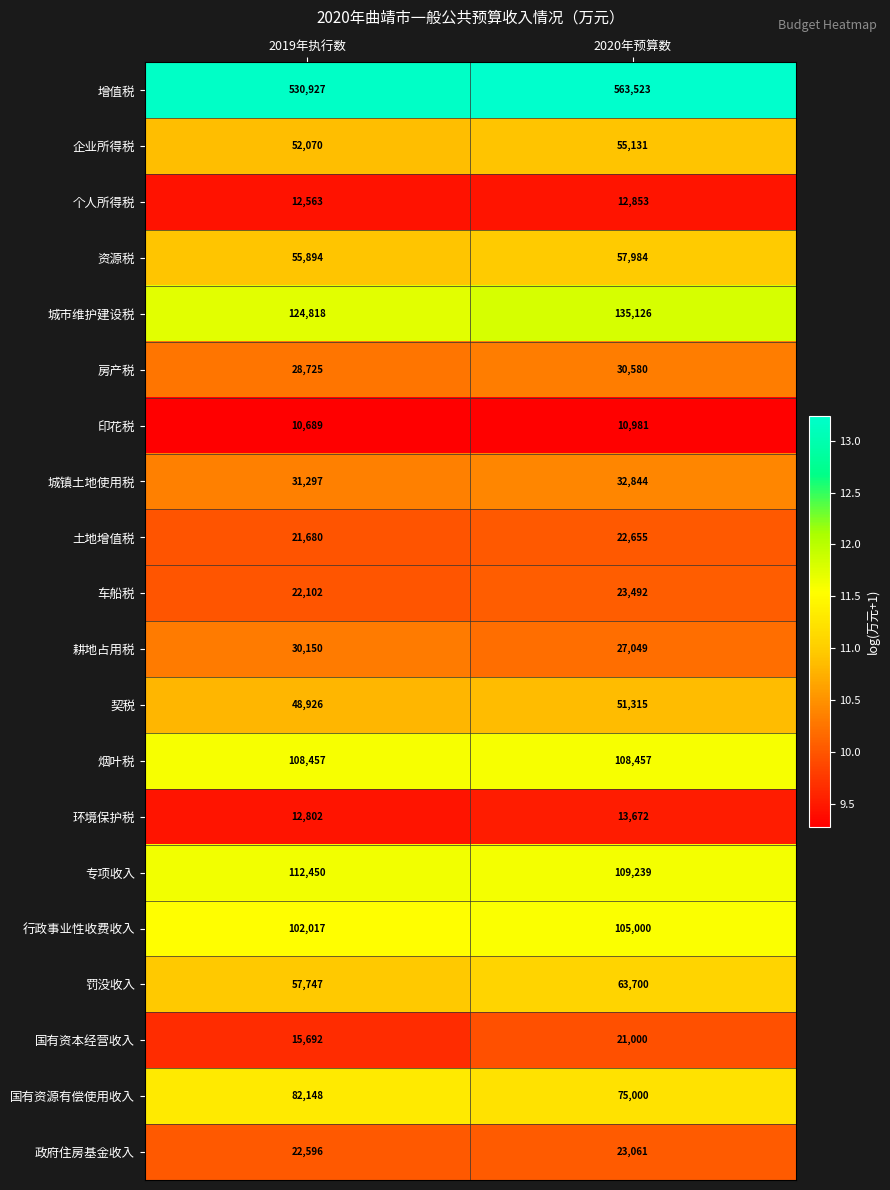

What is the difference between the 城市维护建设税 values at 2020年预算数 and 2019年执行数?

10308